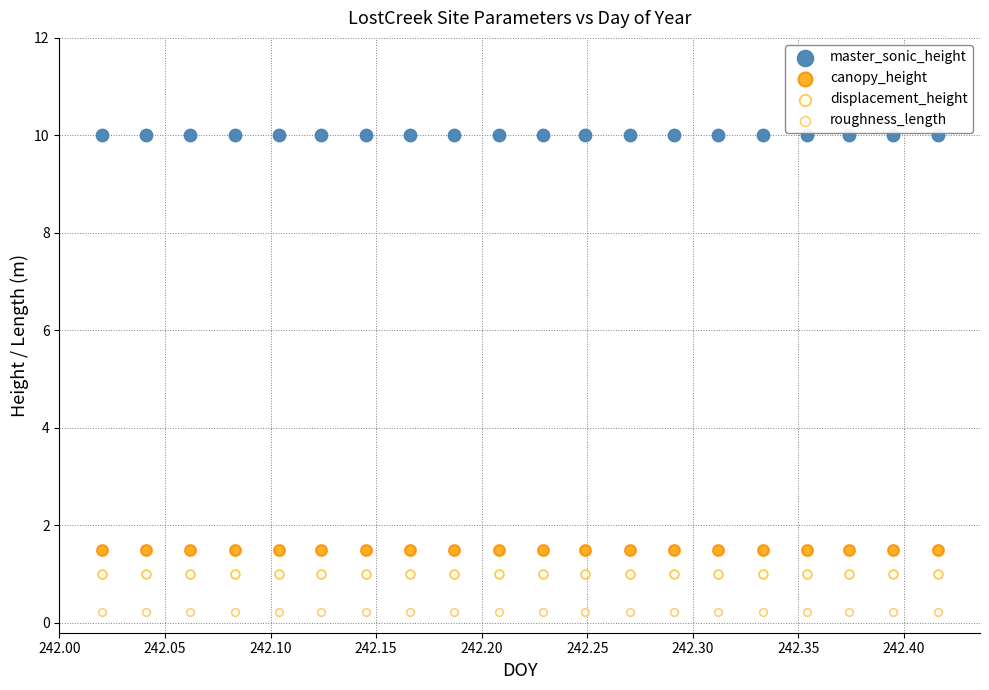

Which series reaches the minimum Y coordinate?

roughness_length